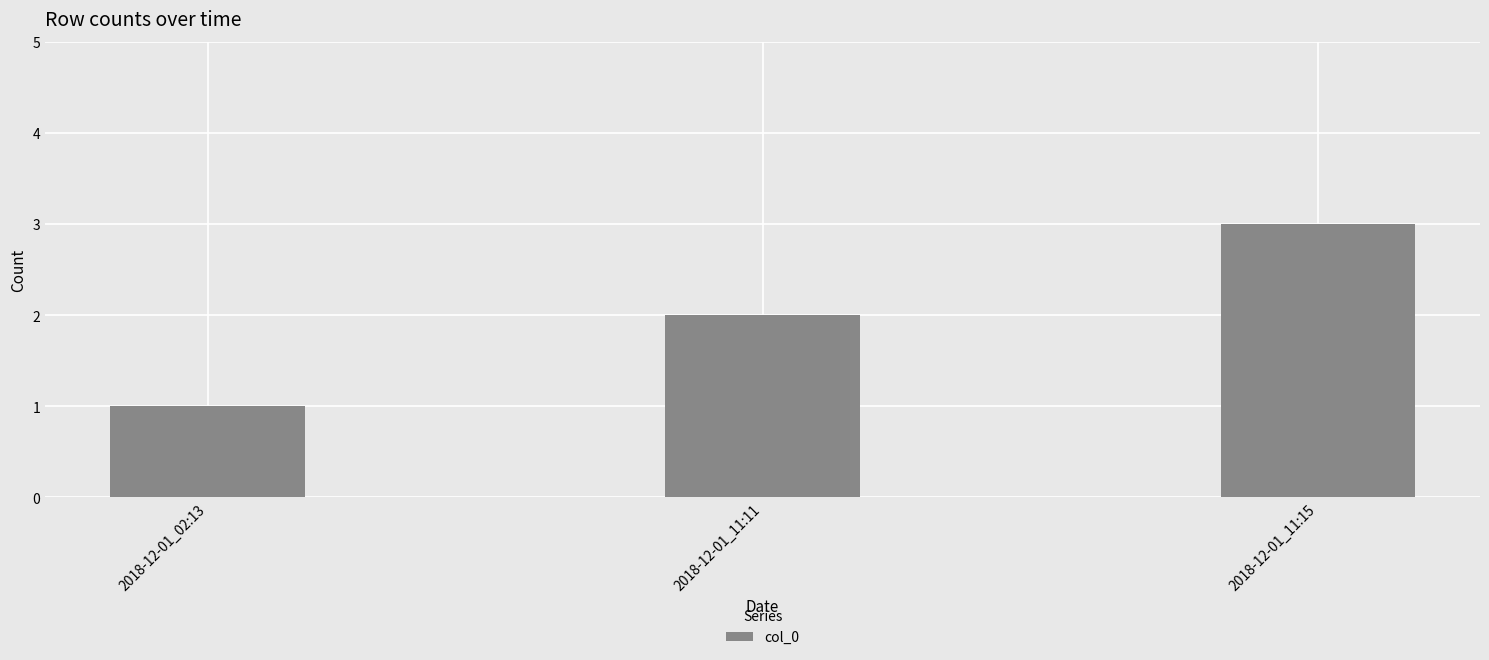

At which label is the value closest to 2?

2018-12-01_11:11